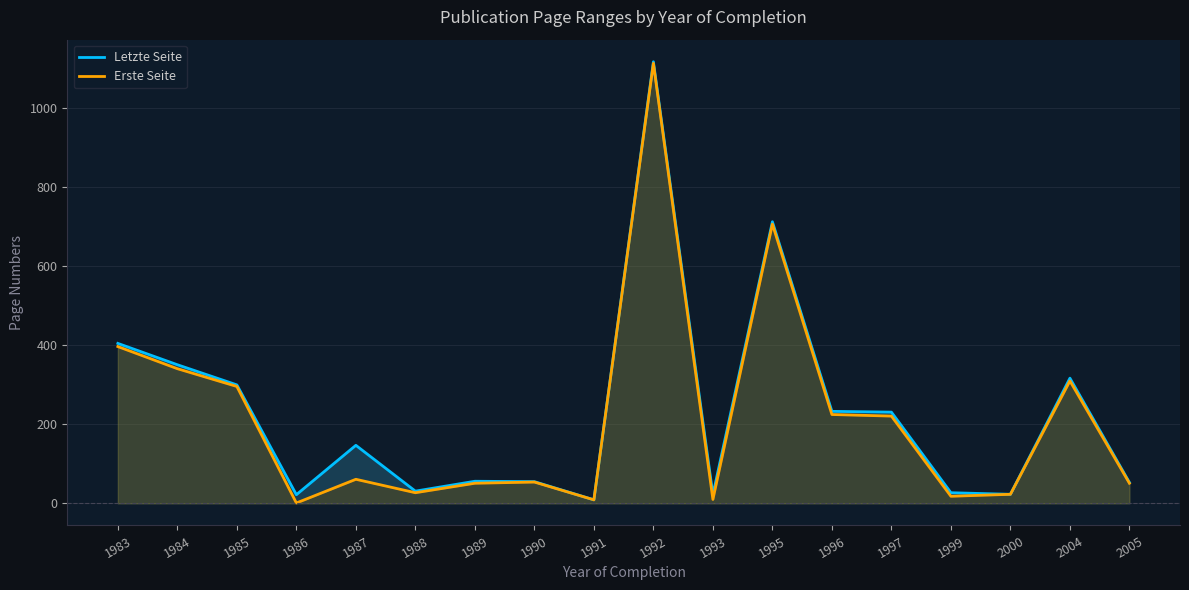

Reading right to left, what are all the values shown in this chart?

Letzte Seite: 53	317	23	27	231	233	713	22	1118	9	55	56	31	147	22	300	351	405
Erste Seite: 51	310	23	18	221	225	707	10	1114	9	54	51	27	61	1	296	341	397